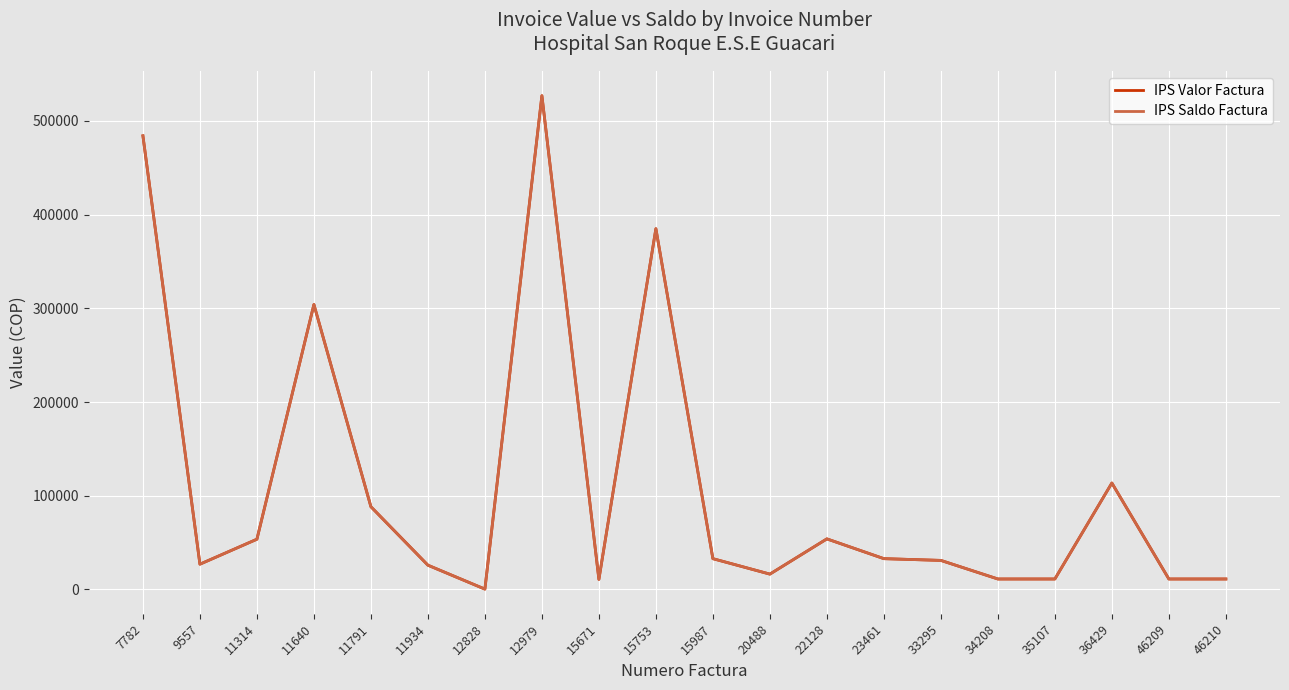

Does the chart display data point markers on the line(s)?

No